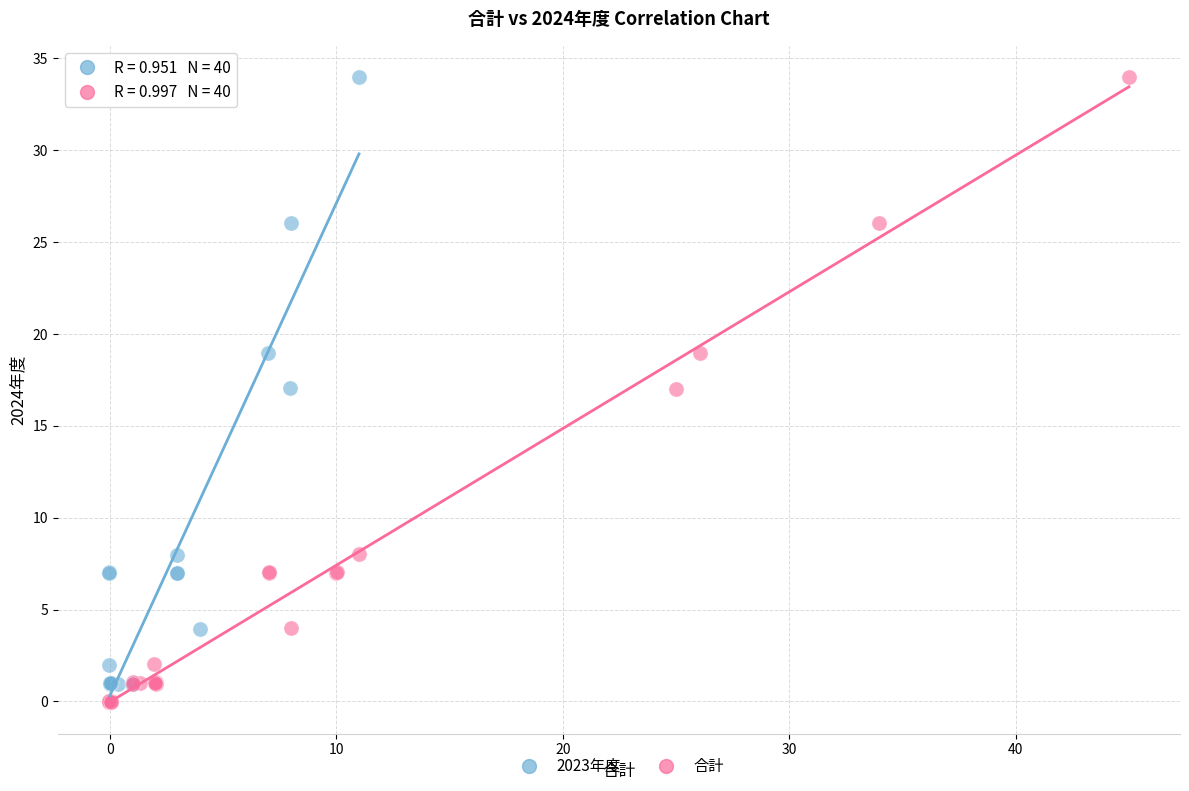

What are all the series names shown in the legend?

2023年度, 合計